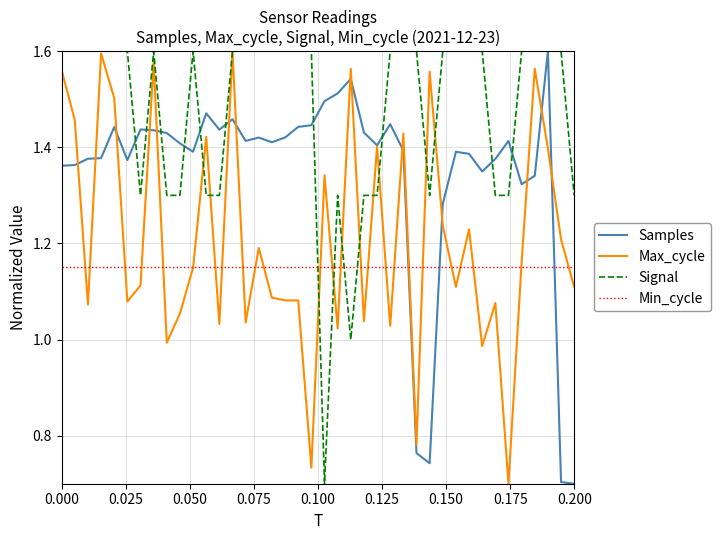

Which series ends up on top after the final intersection of Signal and Min_cycle?

Signal